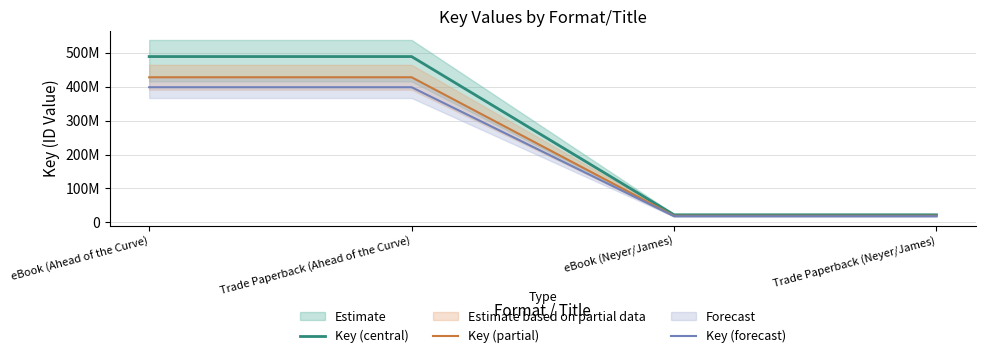

What is the label of the 2nd point from the left?

Trade Paperback (Ahead of the Curve)